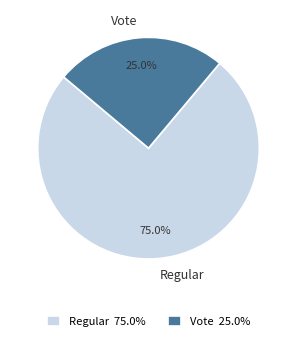

How many slices are in this pie chart?

2